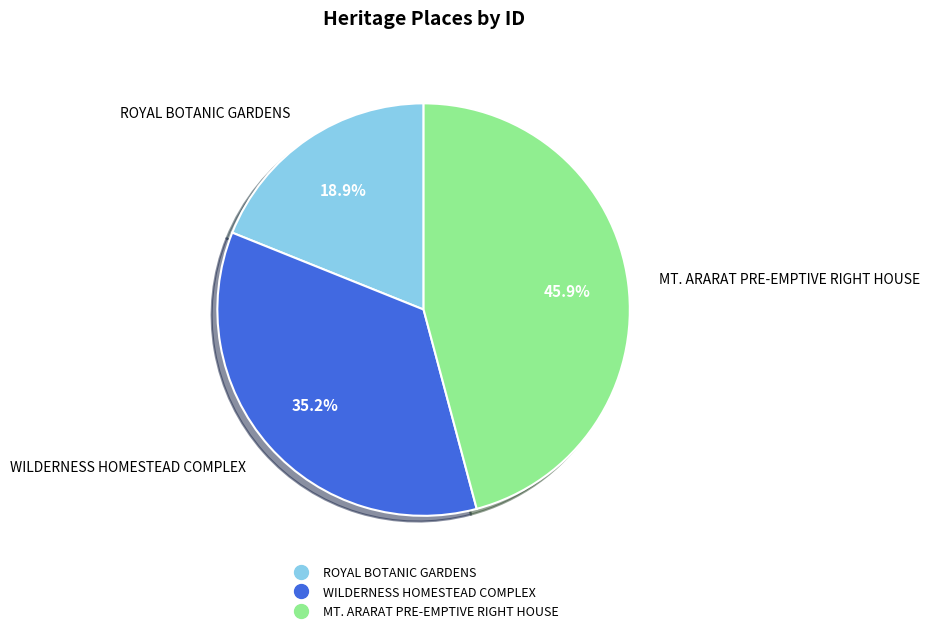

To the nearest percent, what is the difference between the ROYAL BOTANIC GARDENS and WILDERNESS HOMESTEAD COMPLEX slice percentages?

16%